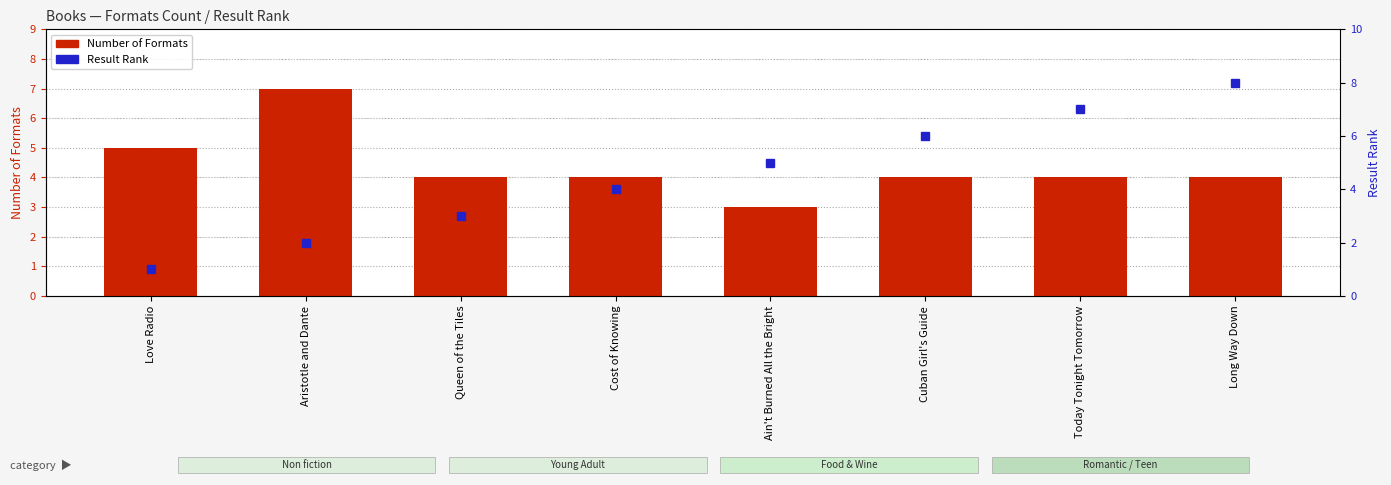

Does the chart contain stacked bars?

No